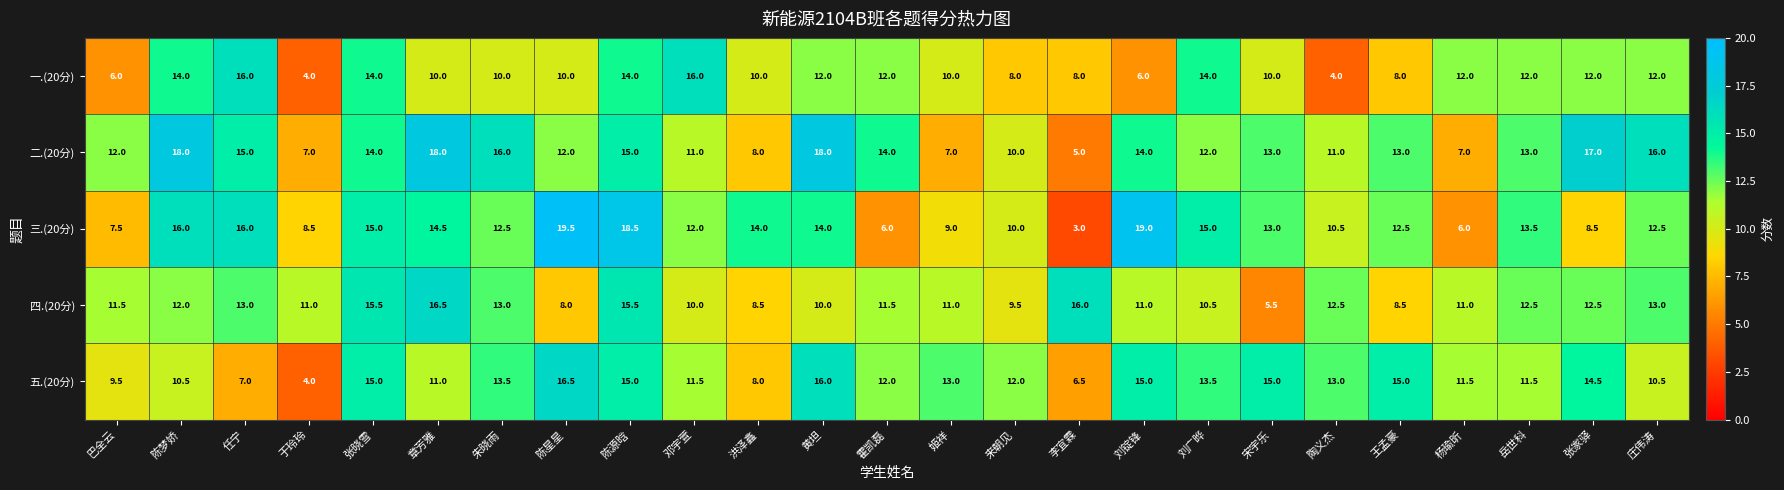

What is the smallest value displayed?

3.0